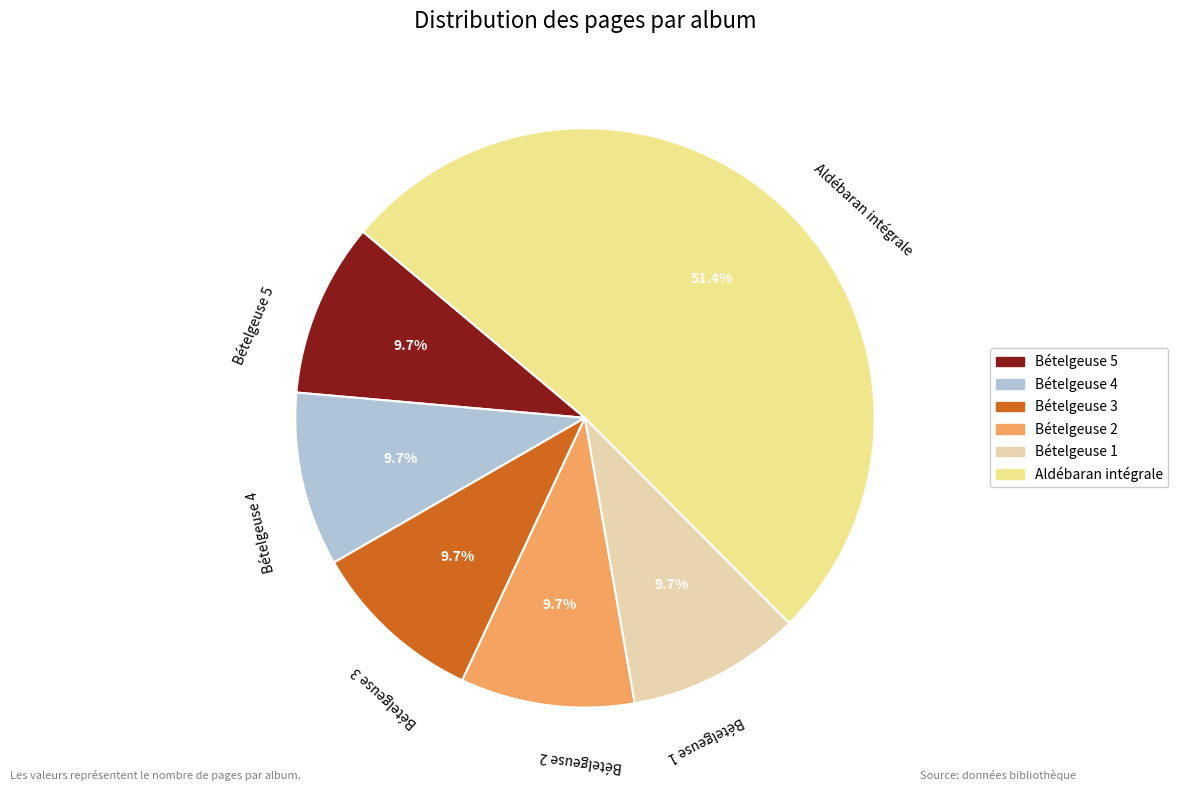

Which has a higher value, Bételgeuse 3 or Aldébaran intégrale?

Aldébaran intégrale